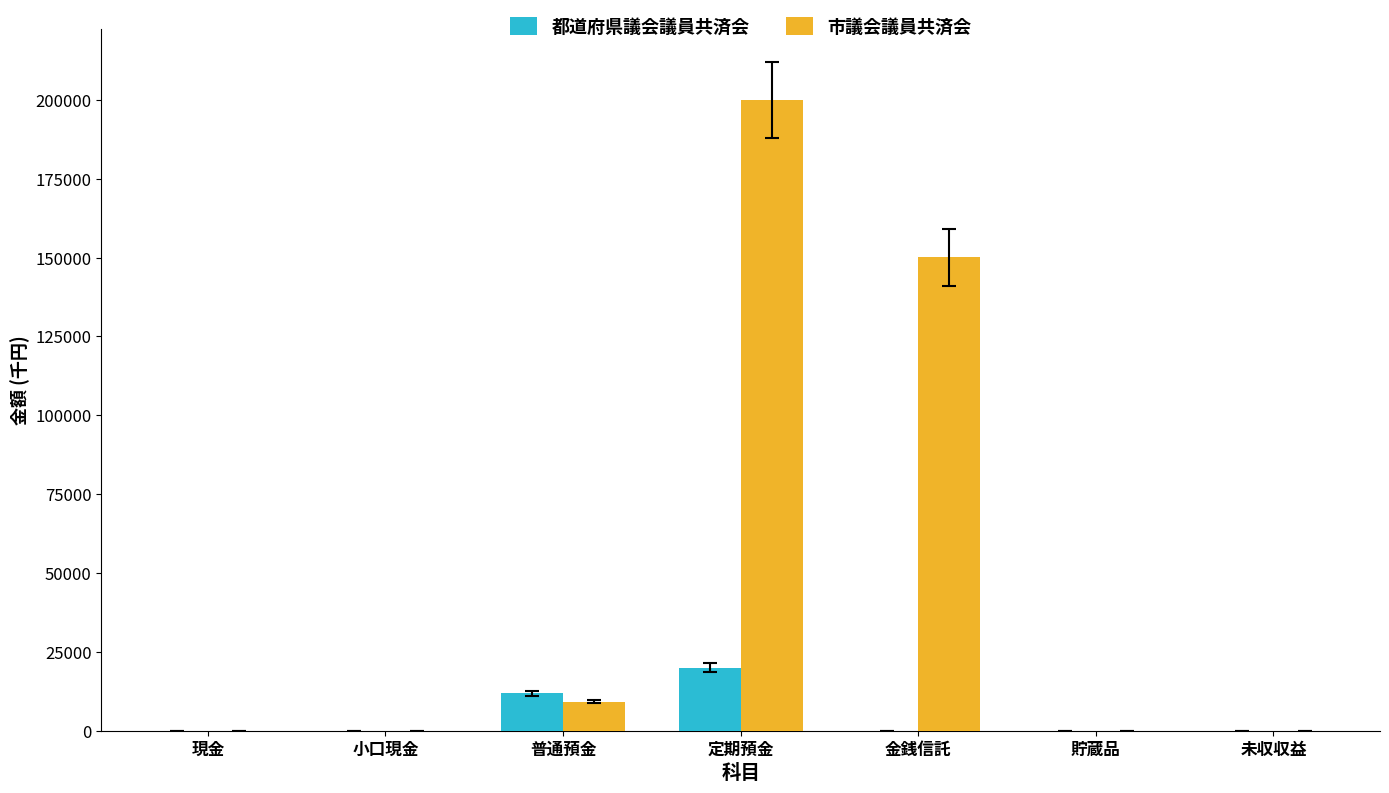

Where is 市議会議員共済会 nearest to the value 100000?

金銭信託